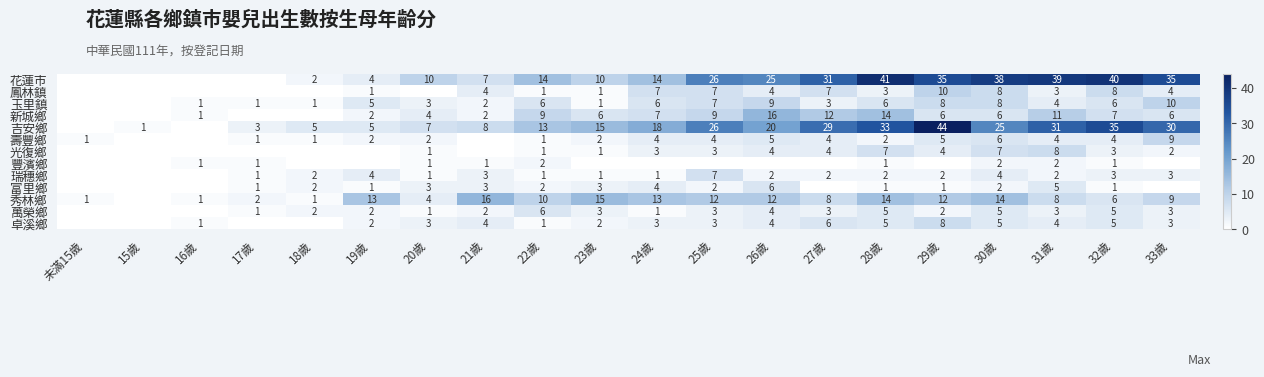

The value of 壽豐鄉 at 29歲 is 5. True or false?

True